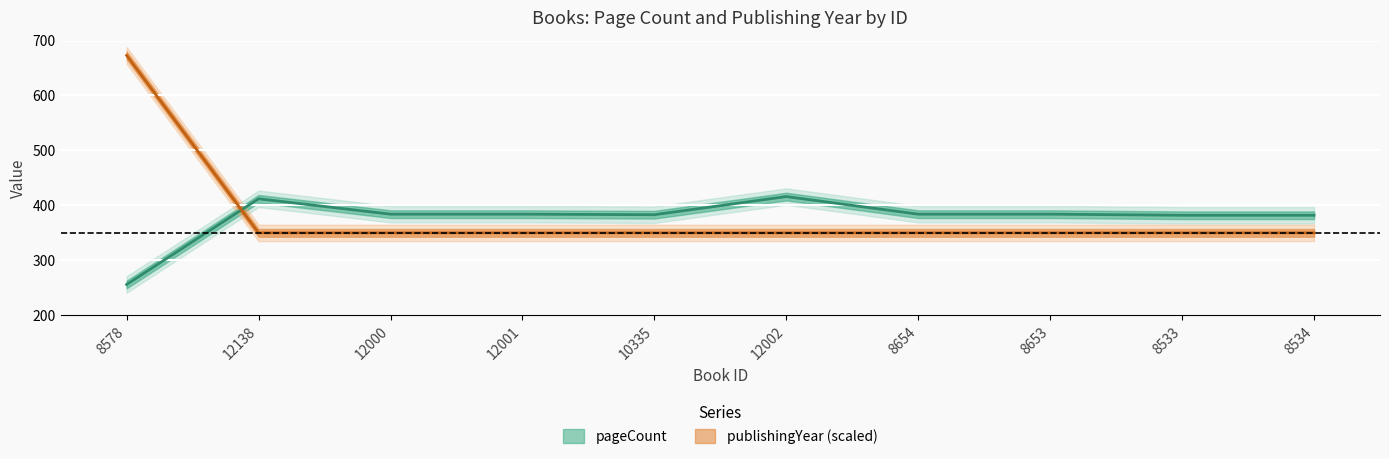

Which series changed the most between 12000 and 12002?

pageCount